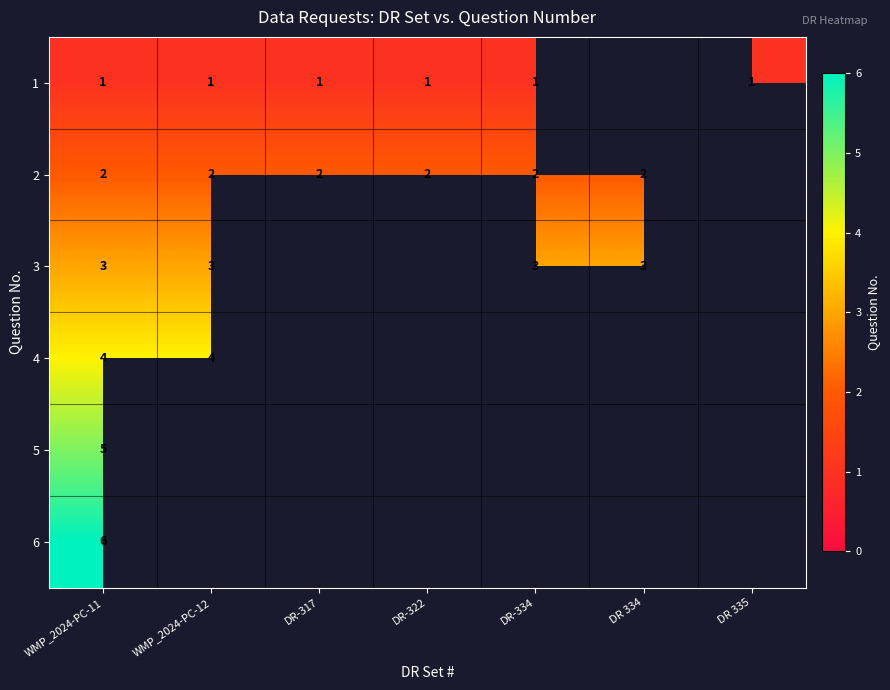

How many distinct data groups are displayed?

6